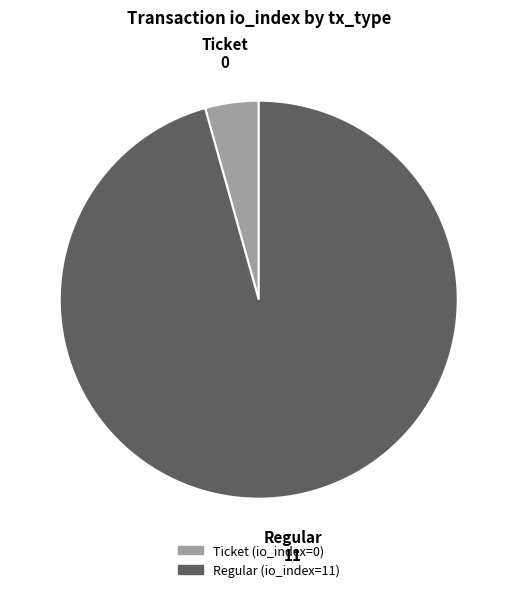

Rank the categories by value from highest to lowest.

Regular, Ticket